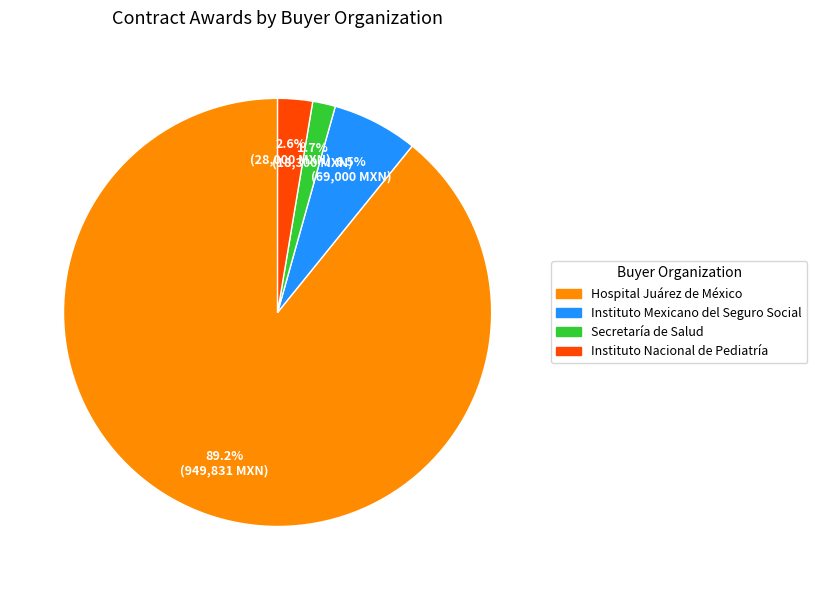

Is the sum of Hospital Juárez de México and Secretaría de Salud greater than half?

Yes